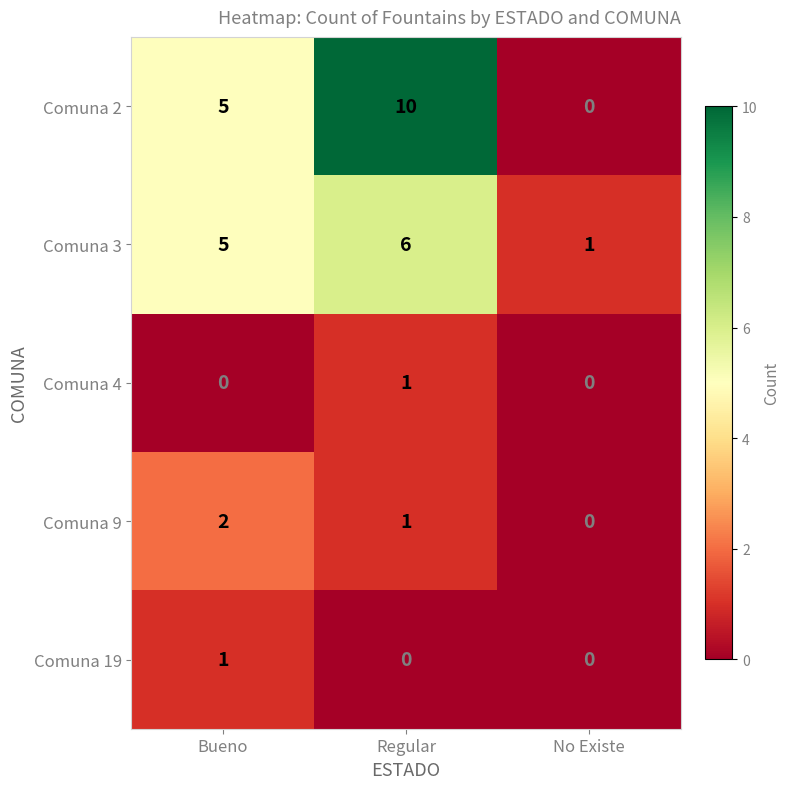

Between Bueno and Regular, which series saw the biggest shift?

Comuna 2